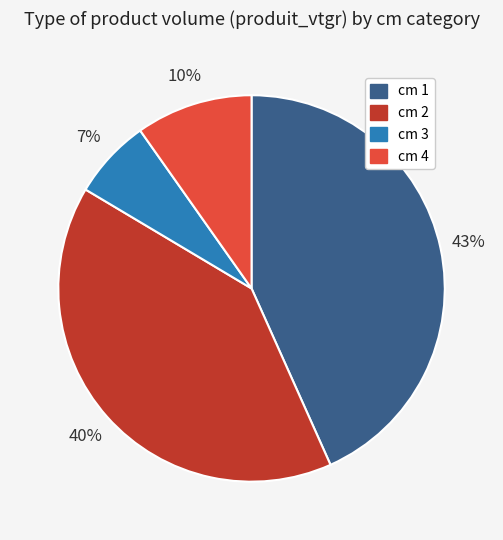

To the nearest percent, what portion does cm 4 represent?

10%